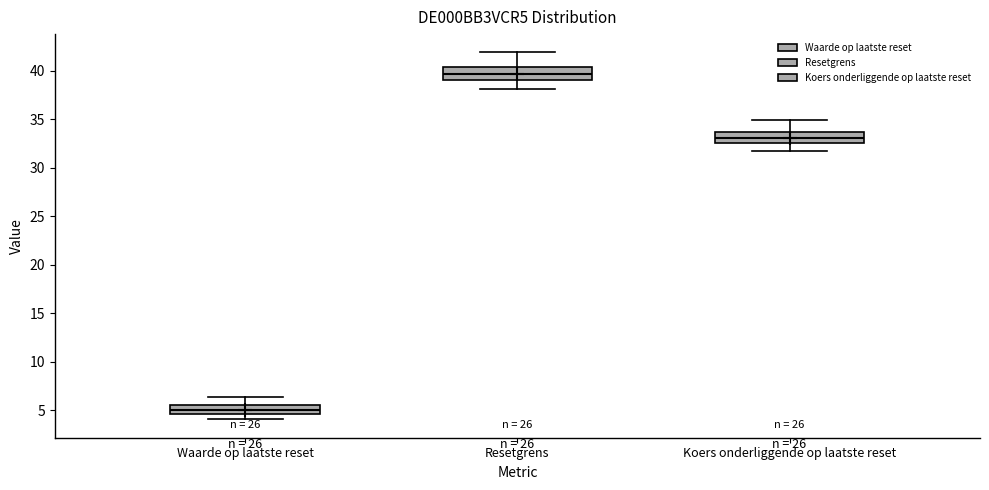

Where does the median line of the box for Koers onderliggende op laatste reset sit on the y-axis? The values are not printed on the chart, so give them approximately, as read against the axis.

33.0